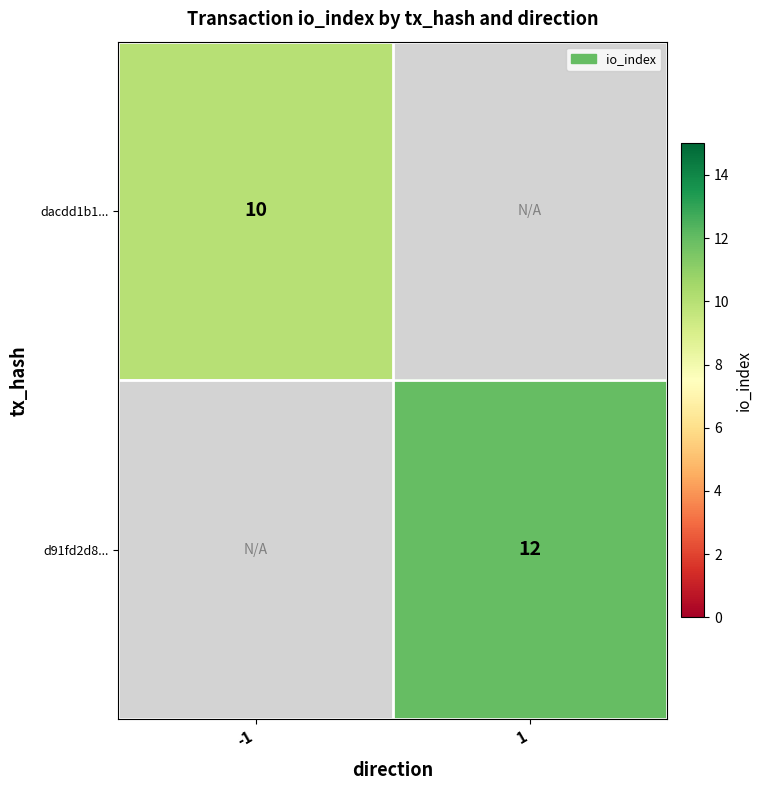

The value of dacdd1b1... at -1 is 2.5. True or false?

False